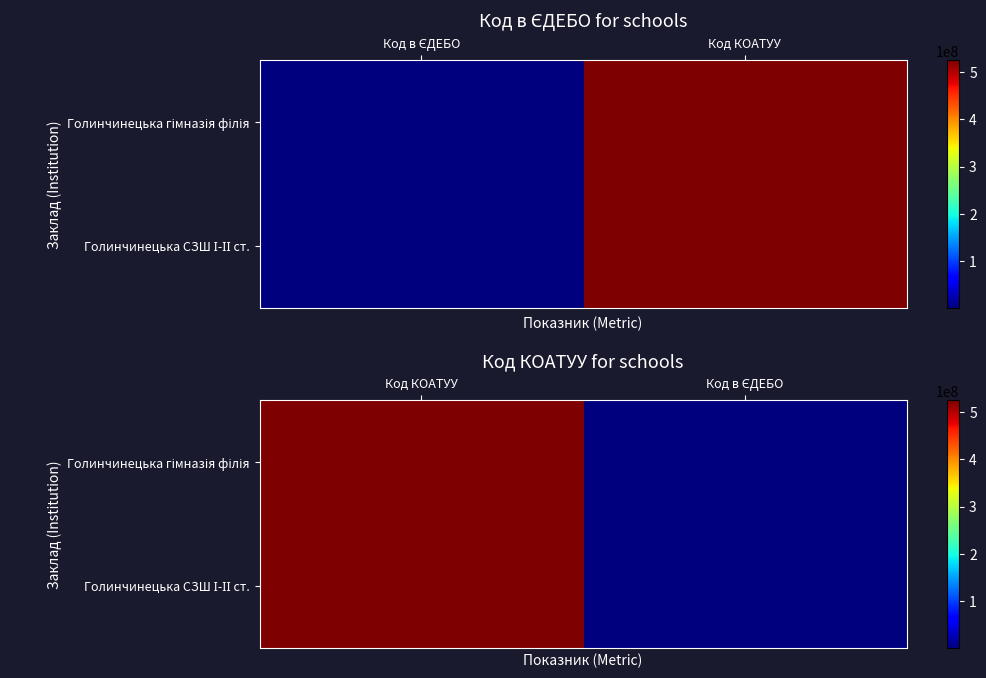

What is the average value of the Голинчинецька гімназія філія series?

262778762